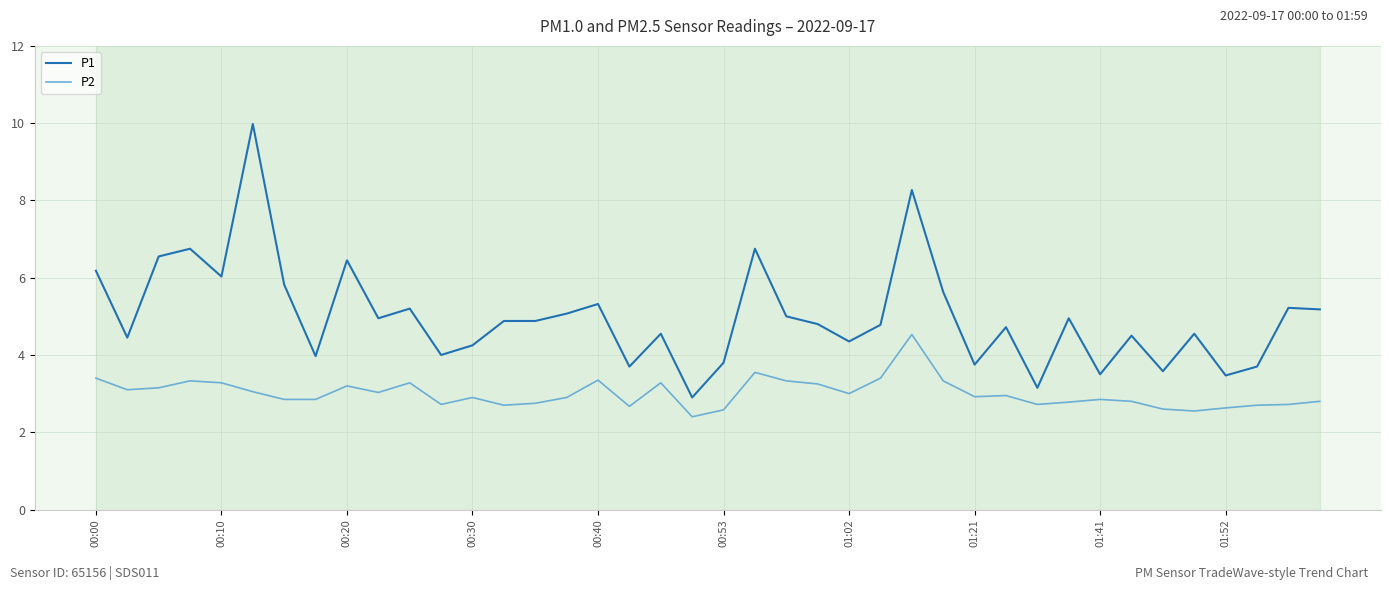

Which series has the largest total across all categories?

P1